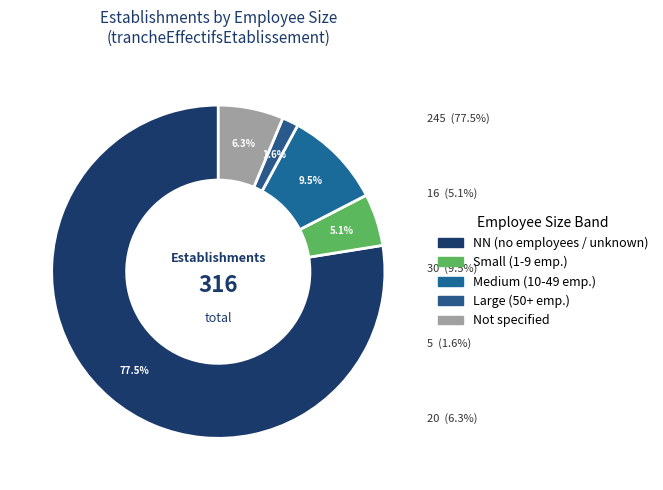

How many segments does this pie chart have?

5